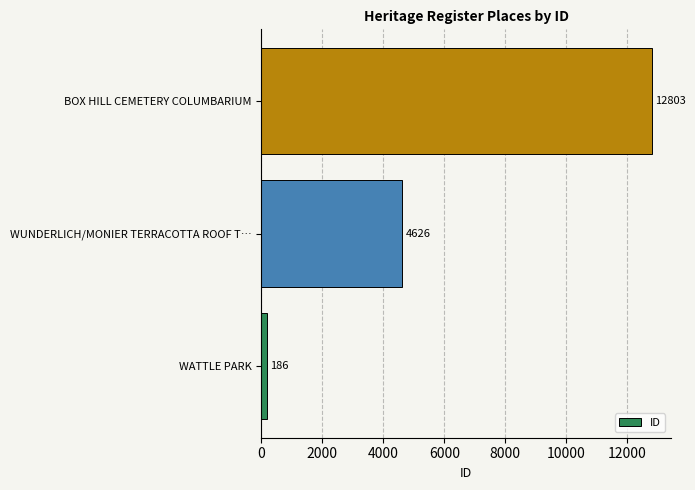

How many bars are there in total?

3